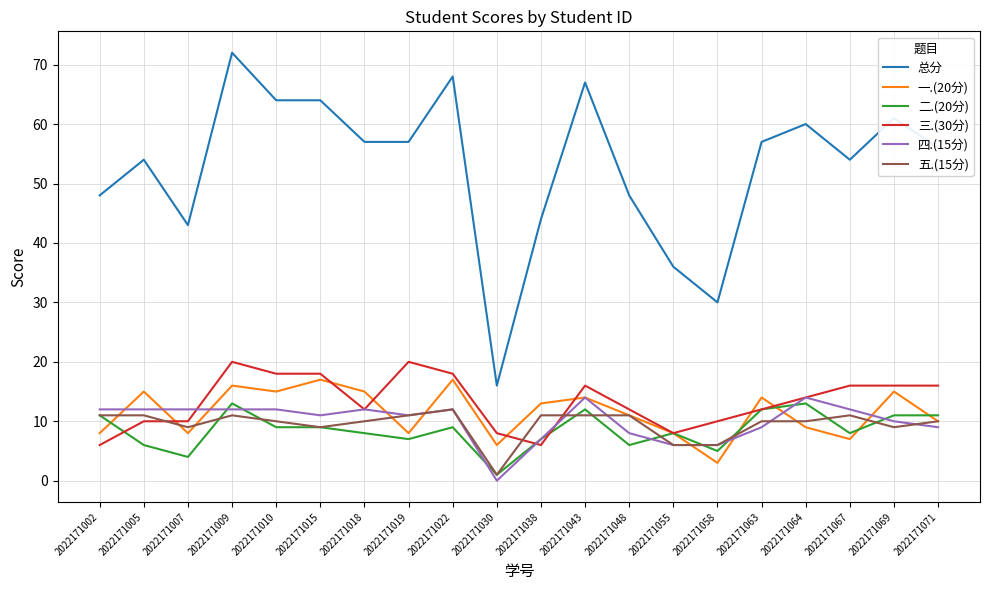

Between 2022171048 and 2022171055, which series saw the biggest shift?

总分